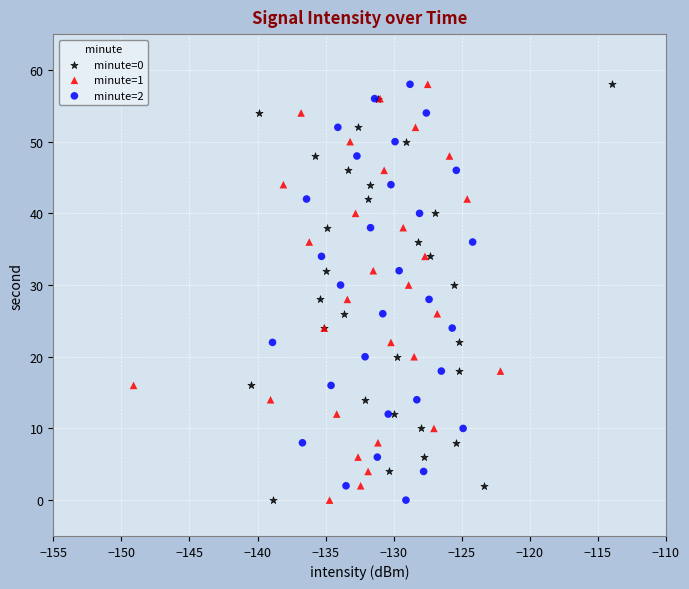

What are all the series names shown in the legend?

minute=0, minute=1, minute=2